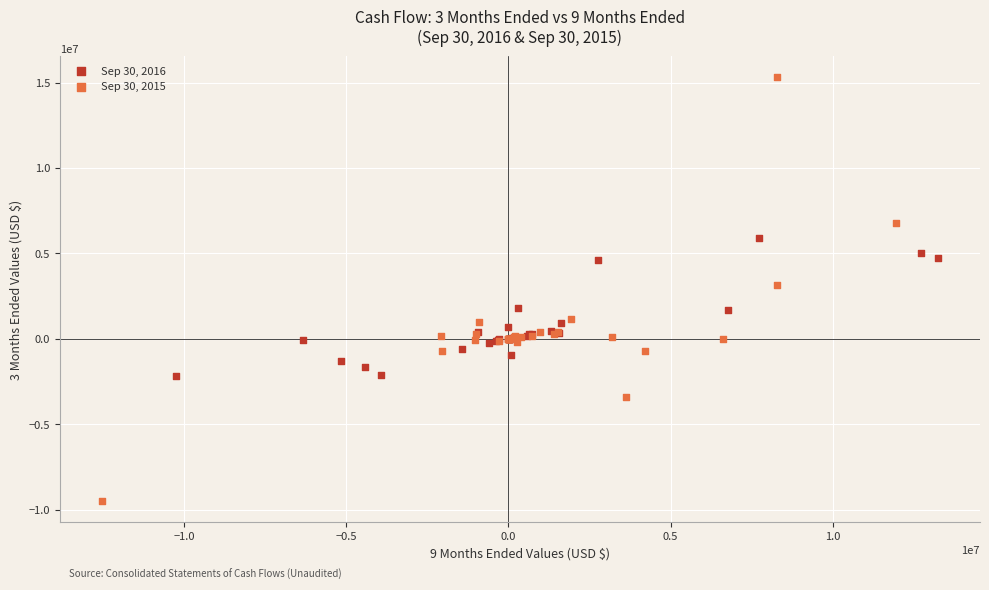

Which series contains the lowest Y value?

Sep 30, 2015